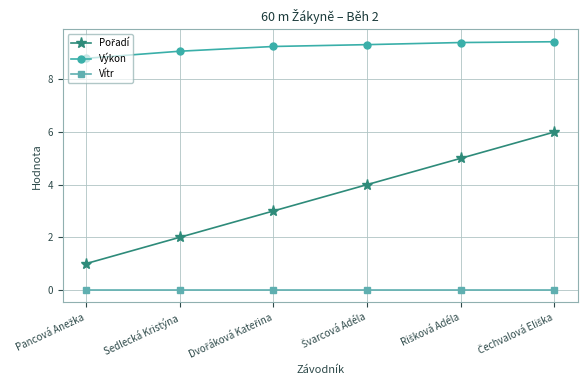

What is the greatest value displayed?

9.4